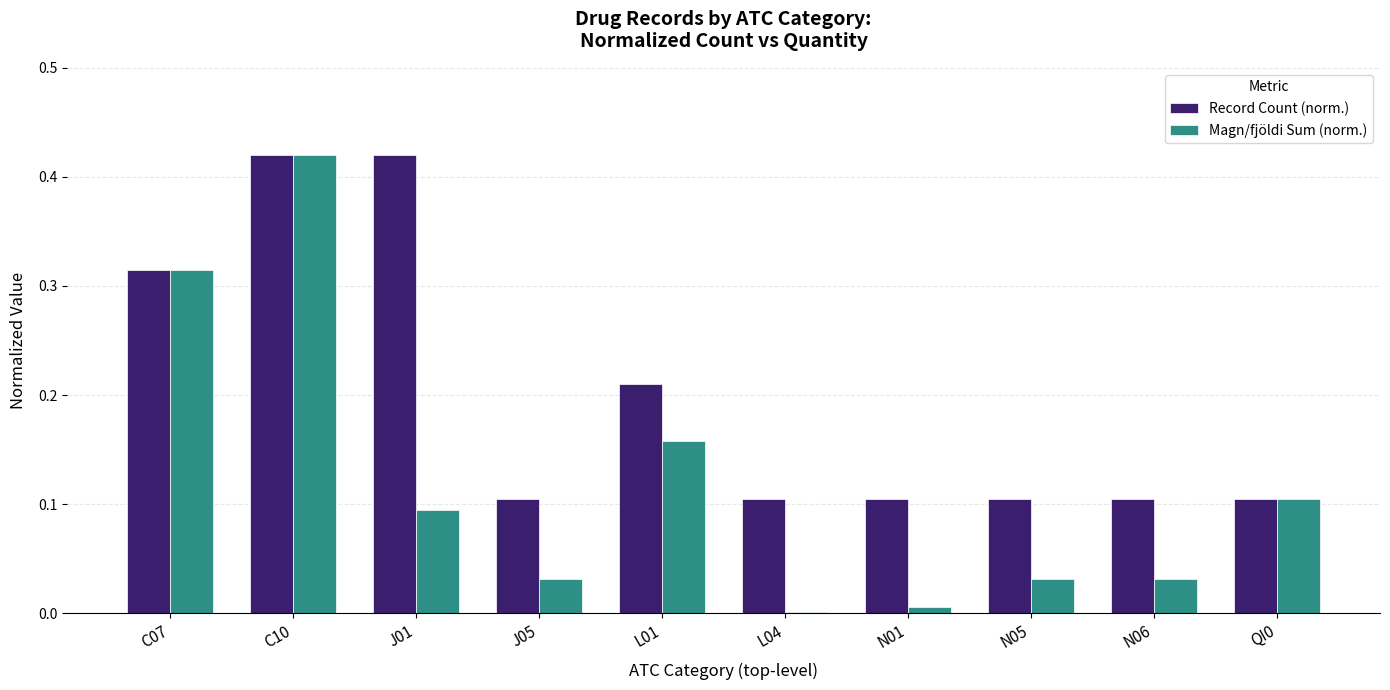

How many categories are shown in the chart?

10